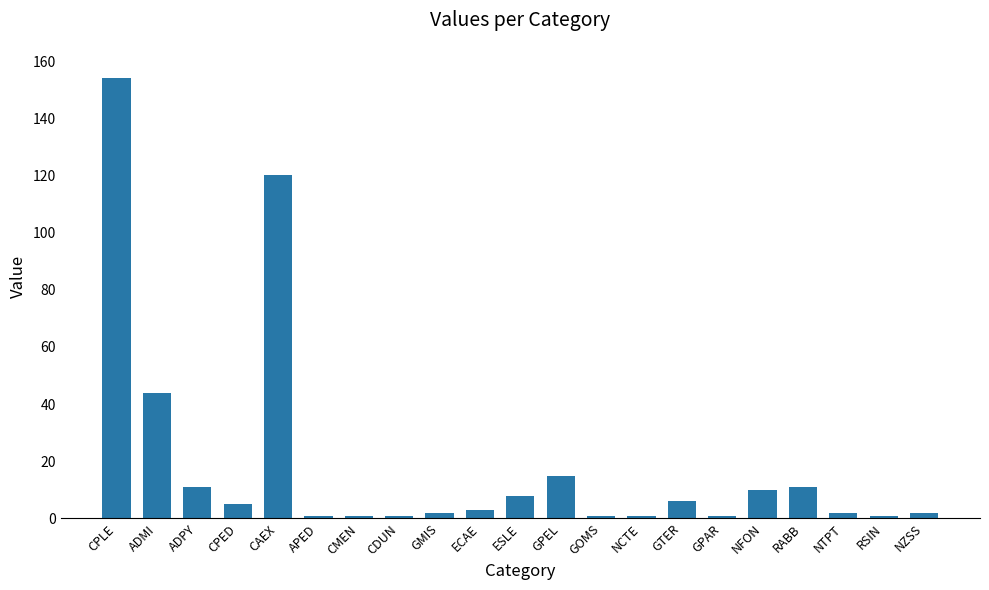

What is the value of the 3rd bar from the left?

11